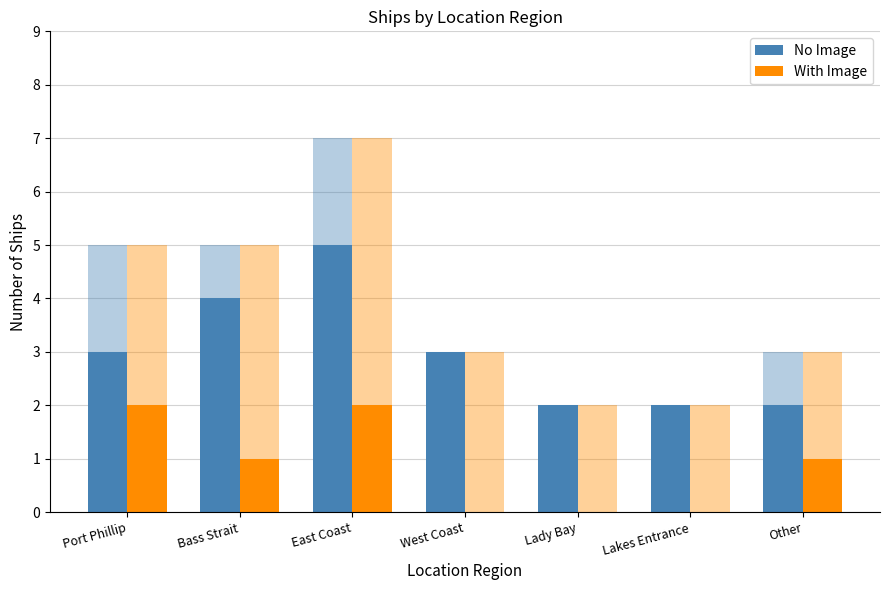

How many bars are there in each group?

2